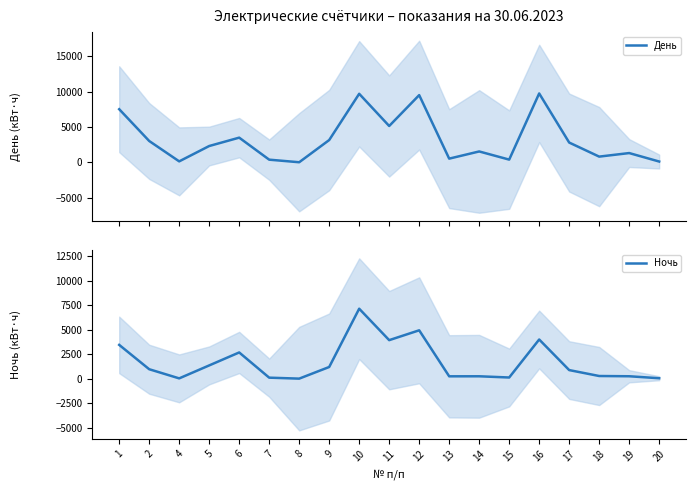

What is the difference between the highest and lowest values at 1?

4058.9